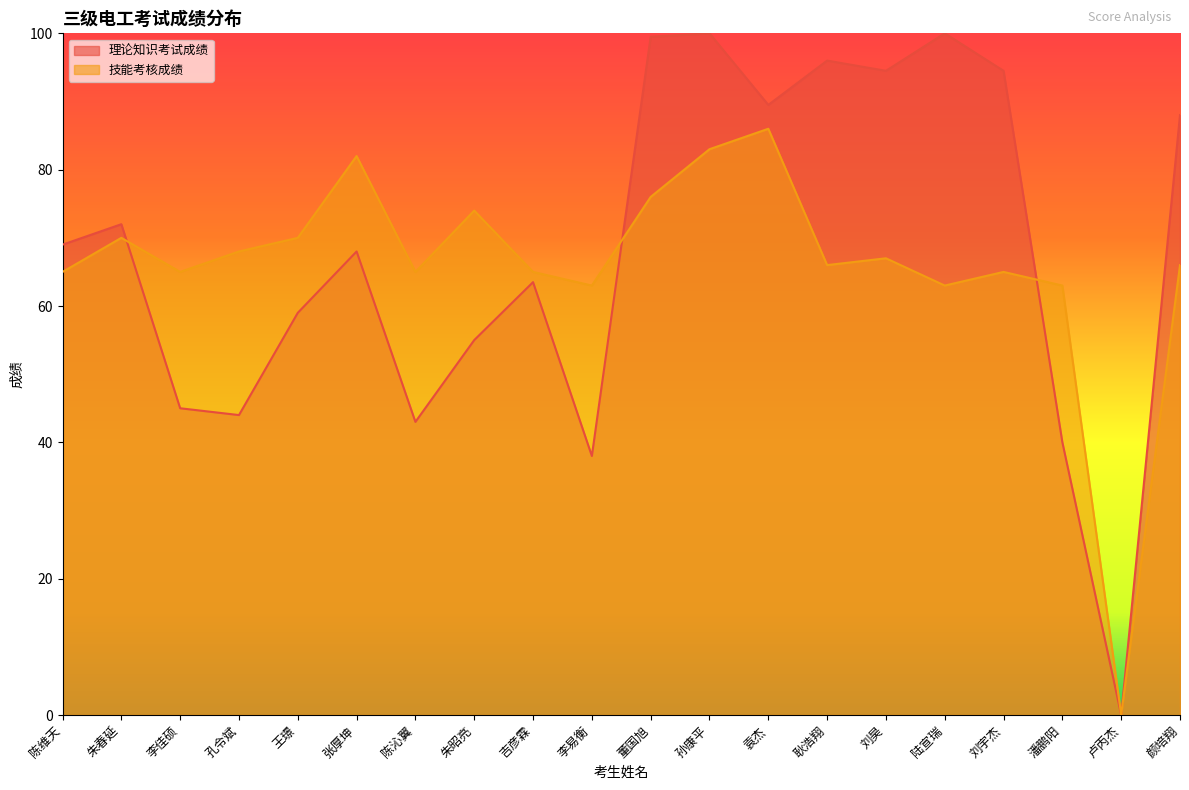

Which series has the largest total across all categories?

理论知识考试成绩